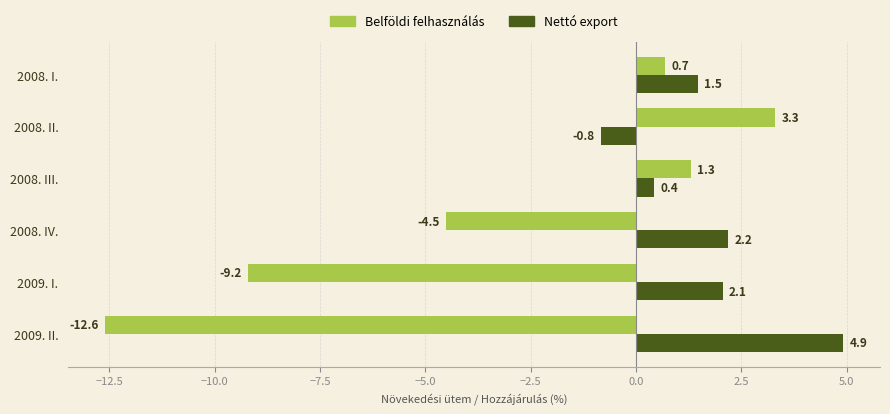

What is the sum of all Belföldi felhasználás values?

-21.0